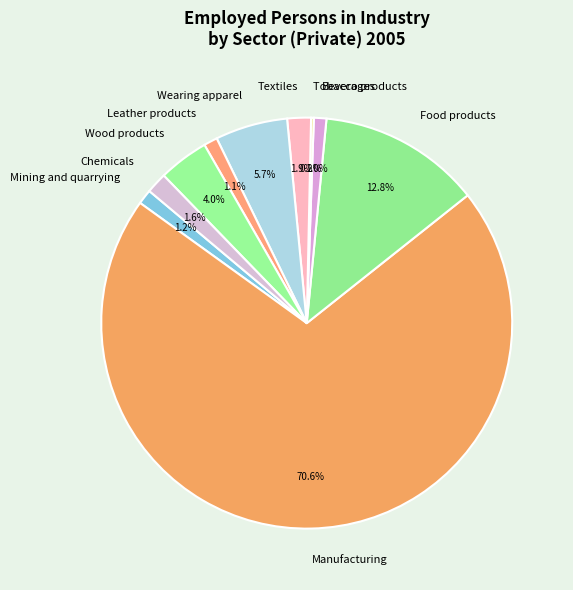

Does Manufacturing account for over 50% of the chart?

Yes